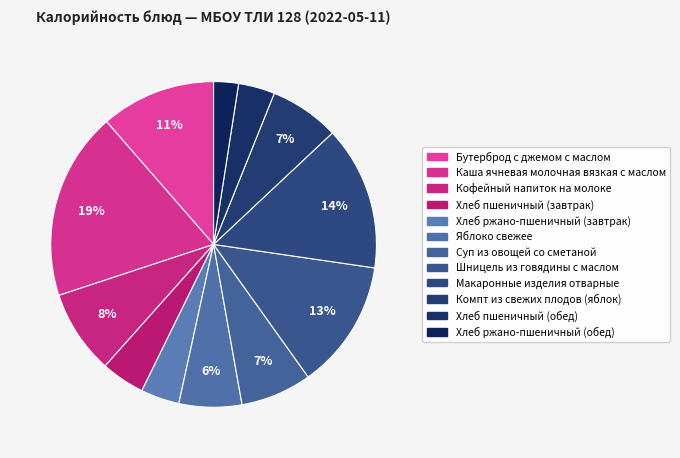

What percentage is NOT represented by Хлеб ржано-пшеничный (завтрак)?

96.2%